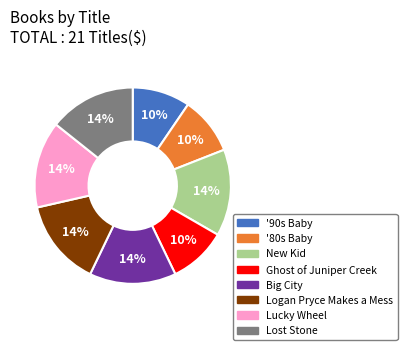

Is New Kid the majority of the pie?

No